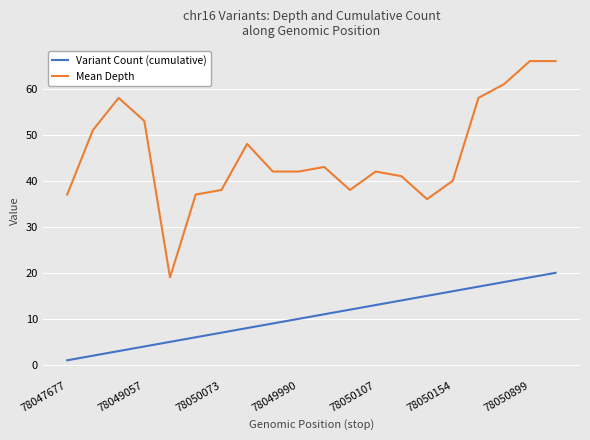

What is the maximum value shown in the chart?

66